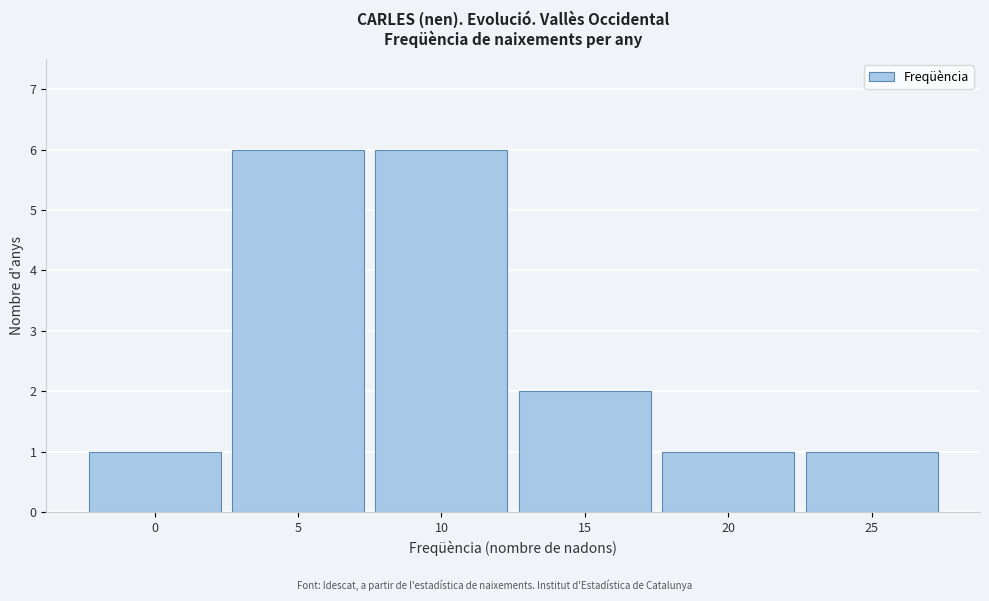

Reading left to right, what are all the values shown in this chart?

1	6	6	2	1	1